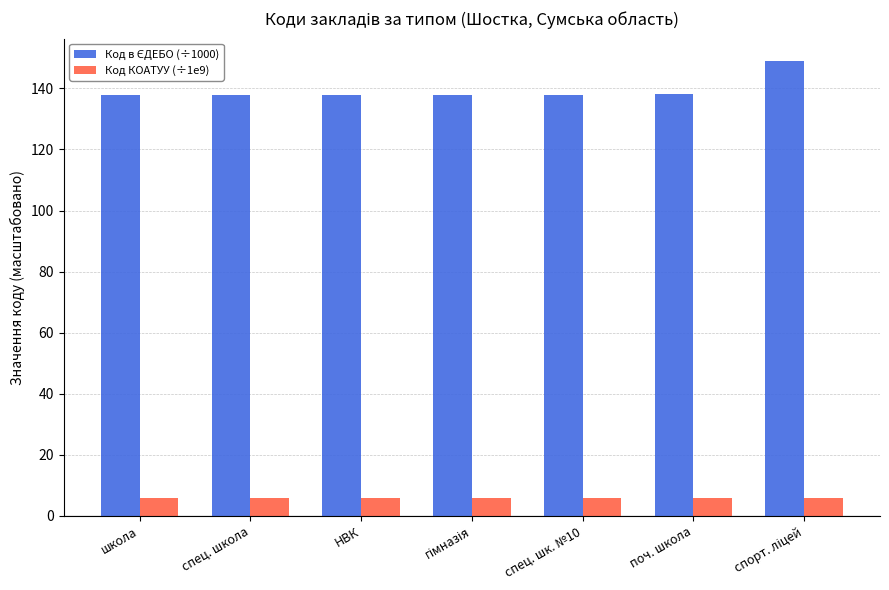

What is the spread (max minus min) of values at школа?

131.8